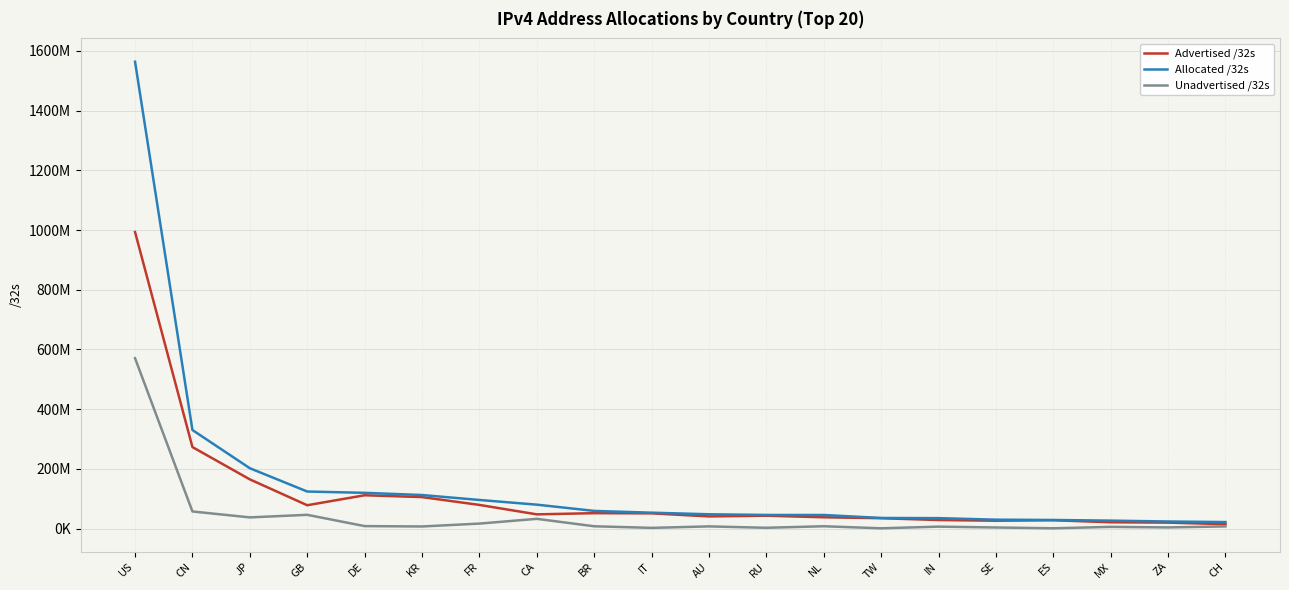

Where is the first local minimum for Advertised /32s?

GB